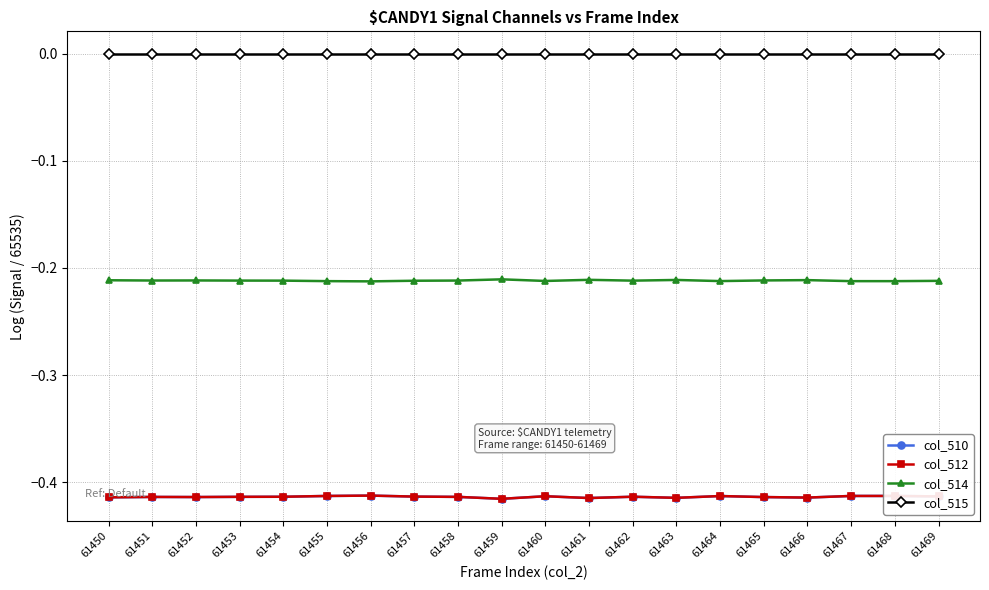

Is it true that col_512 equals -0.4 at 61464?

True